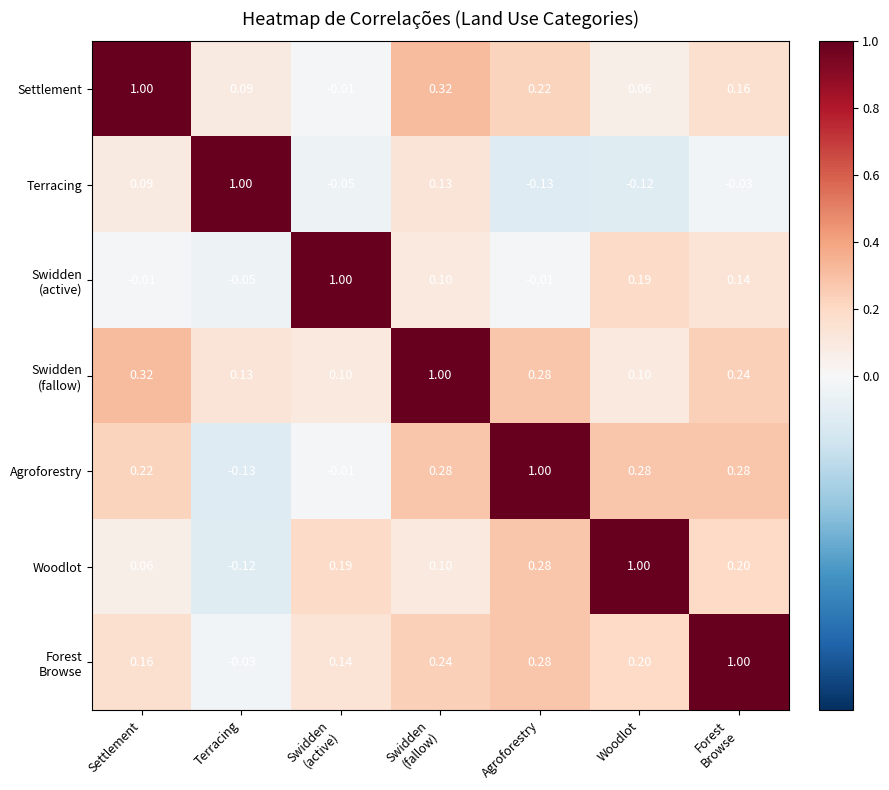

At which label does Agroforestry first exceed 0?

Settlement